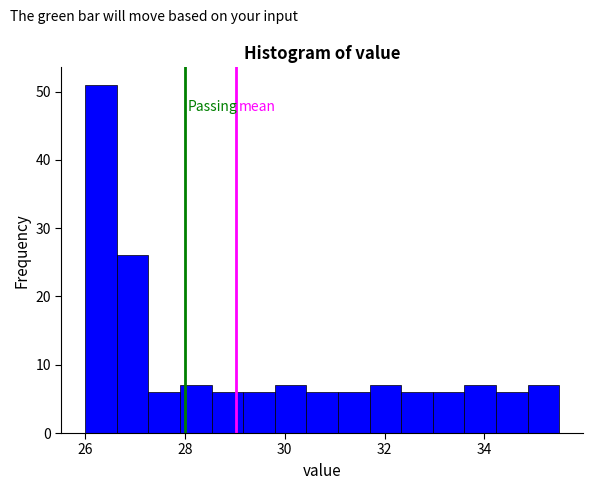

Read against the x-axis, roughly where is the centre of the tallest bar?

26.4